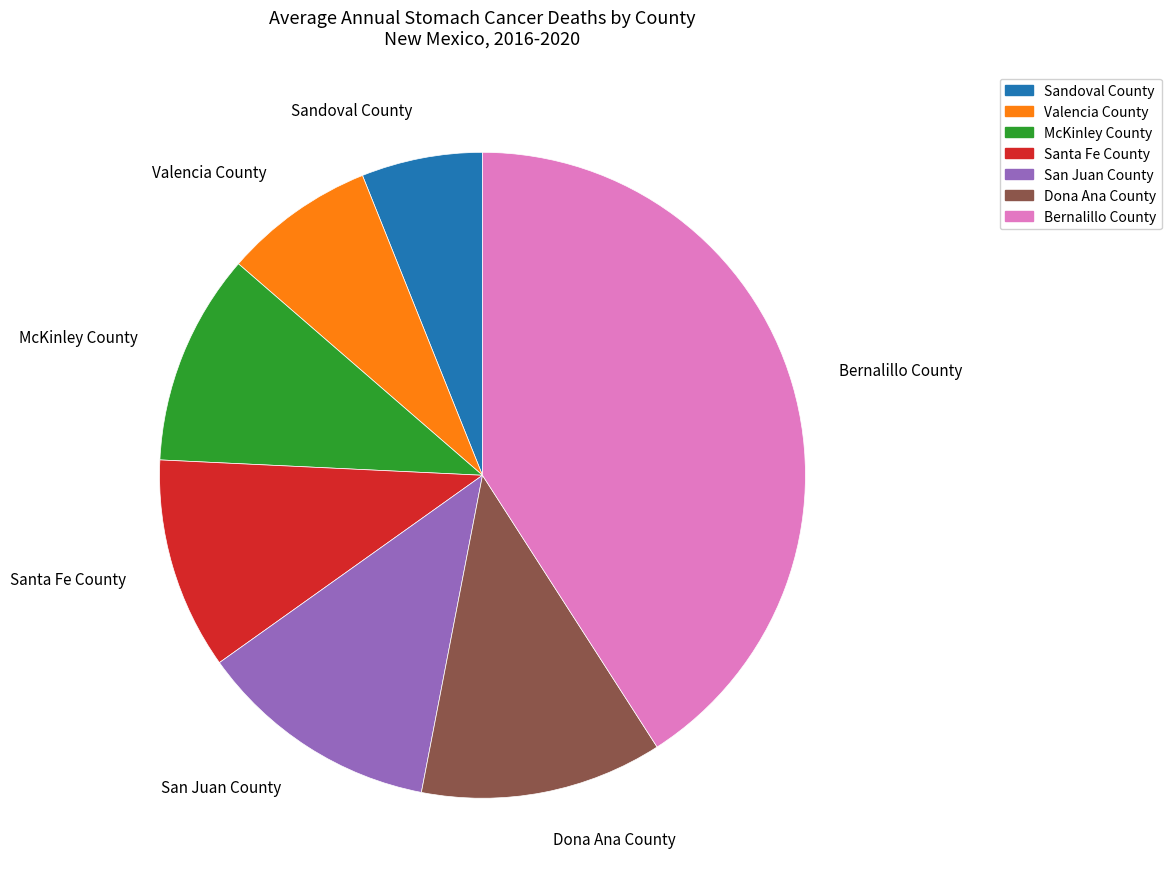

Between San Juan County and Valencia County, which is larger?

San Juan County